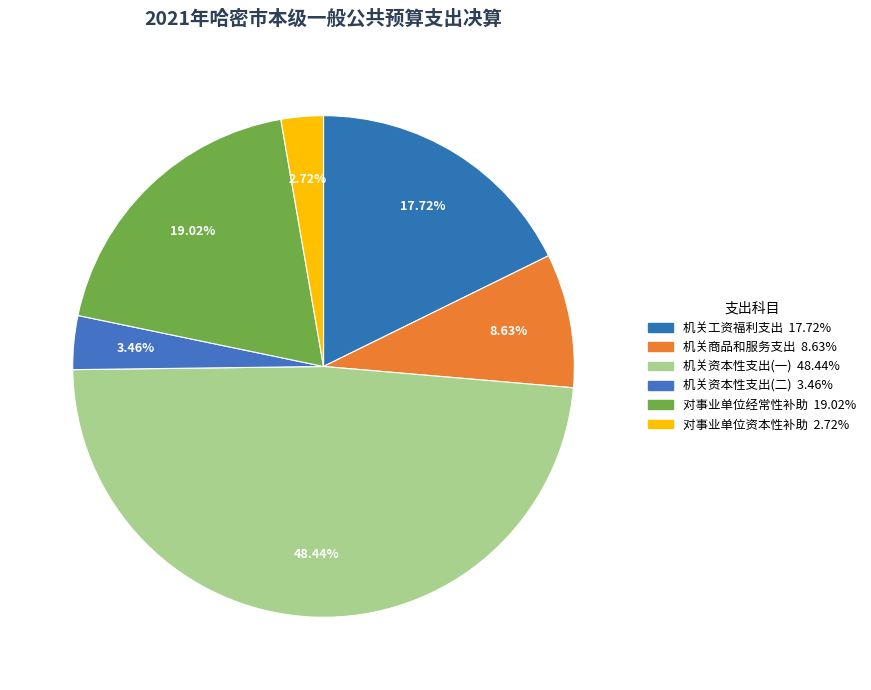

Does any single category account for the majority?

No